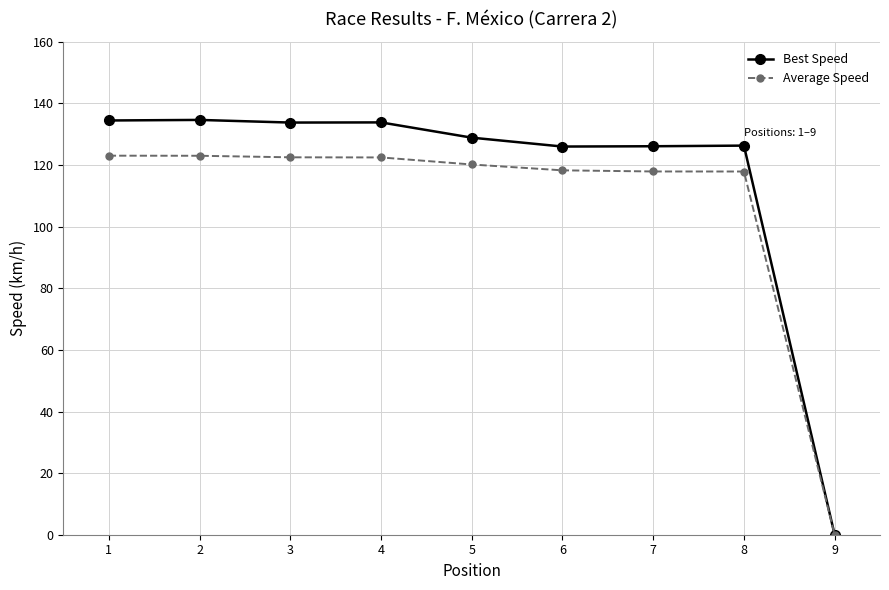

What is the spread (max minus min) of values at 1?

11.4